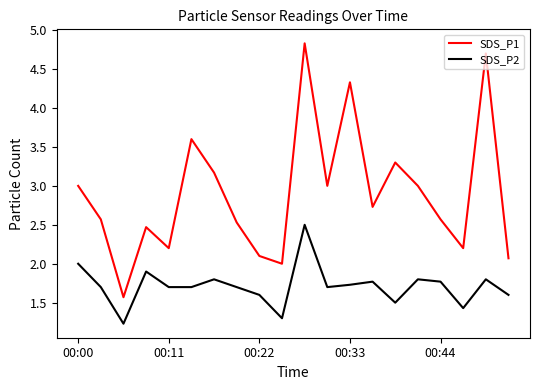

Which series has the largest range (max minus min)?

SDS_P1